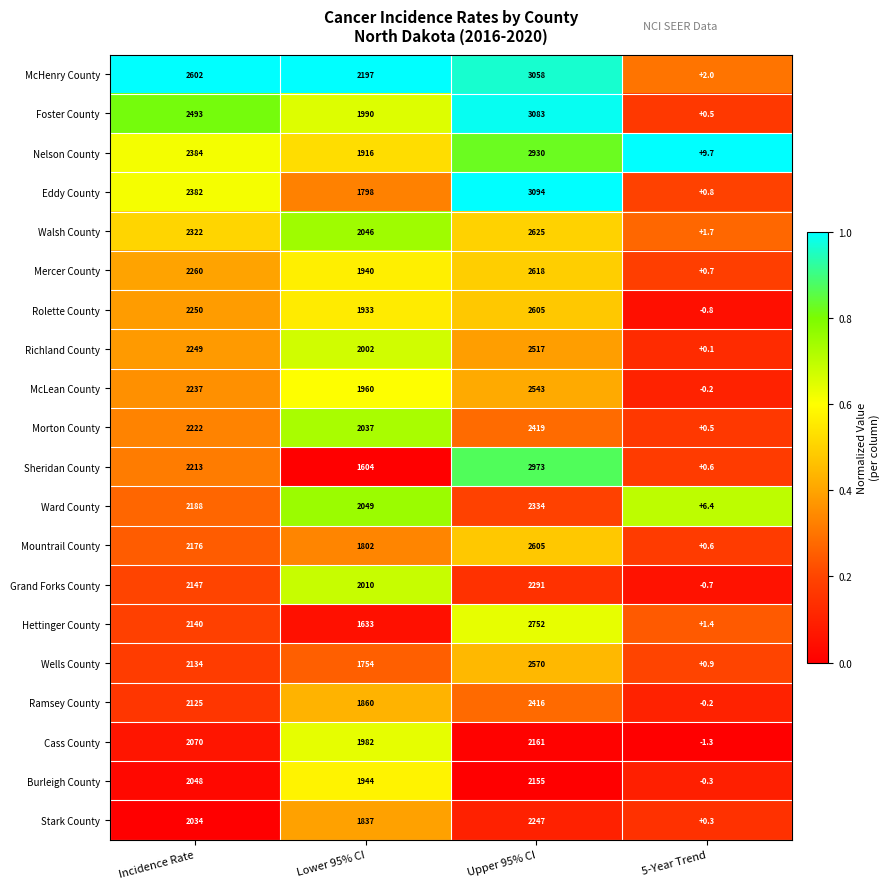

Is it true that Foster County equals 1990.0 at Lower 95% CI?

True